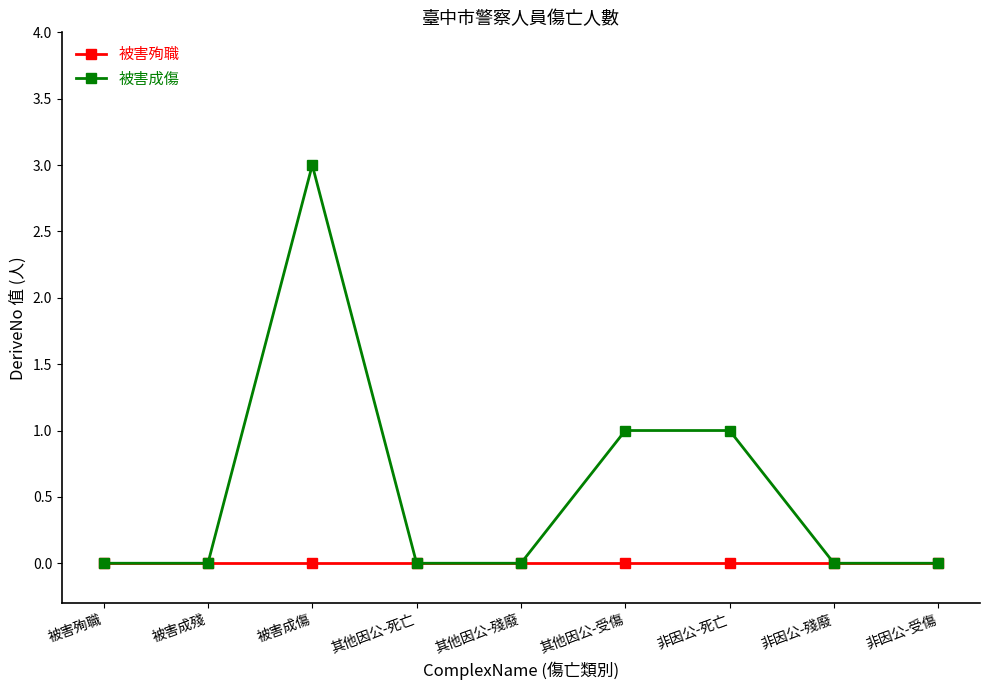

Is this an area chart (filled region under the line)?

No